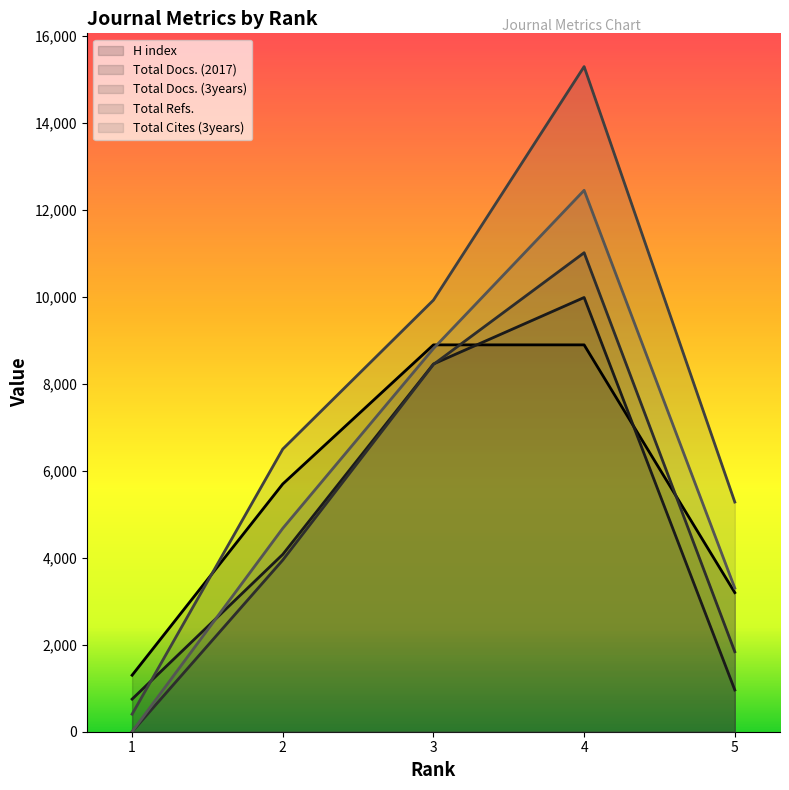

Between which two adjacent categories do Total Cites (3years) and Total Docs. (2017) first intersect?

1 and 2